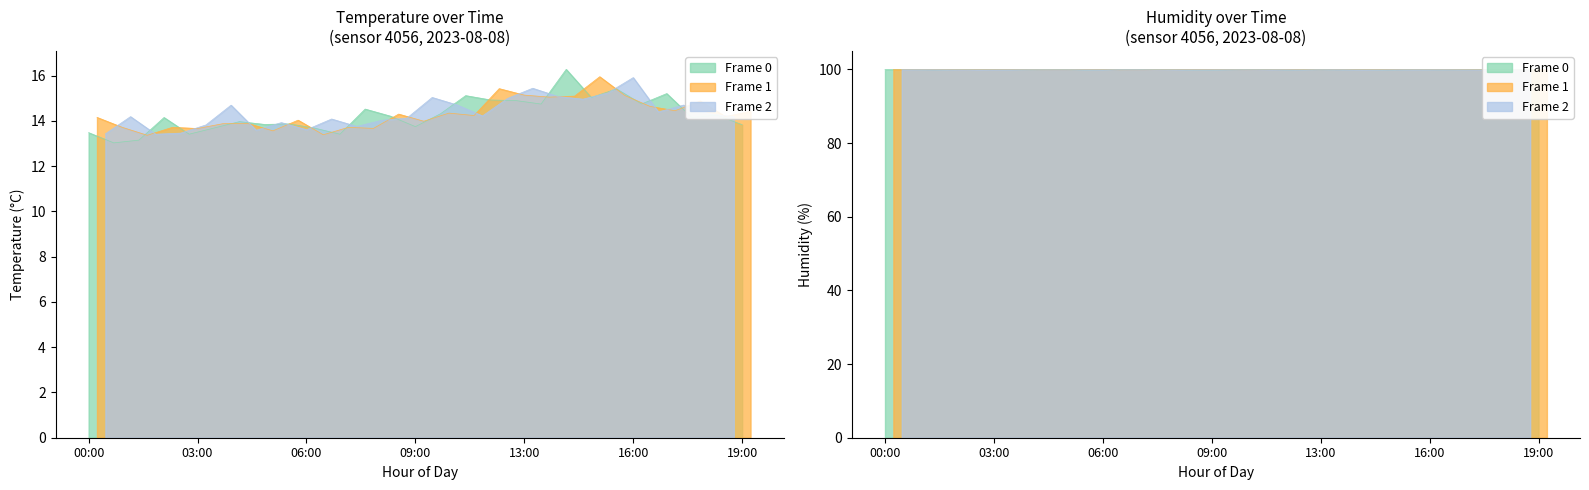

Which category has the lowest value in the humidity series?

00:00